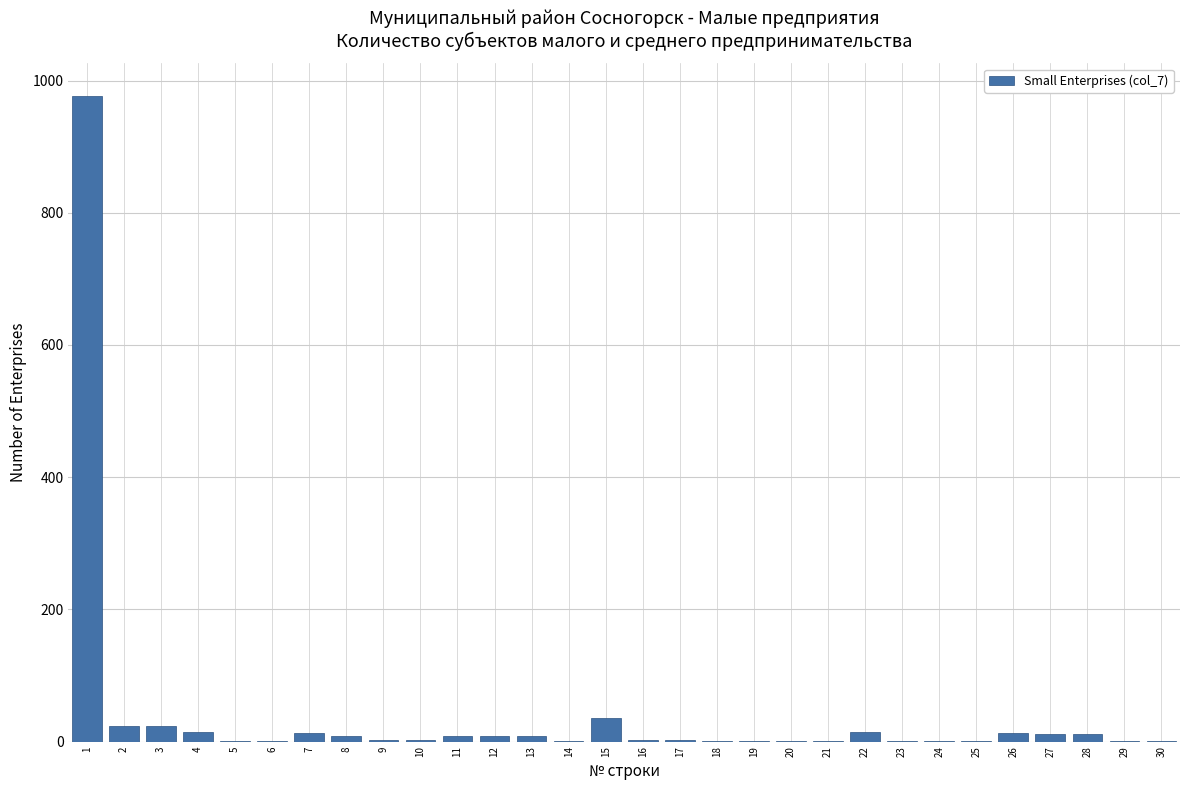

What is the greatest value displayed?

977